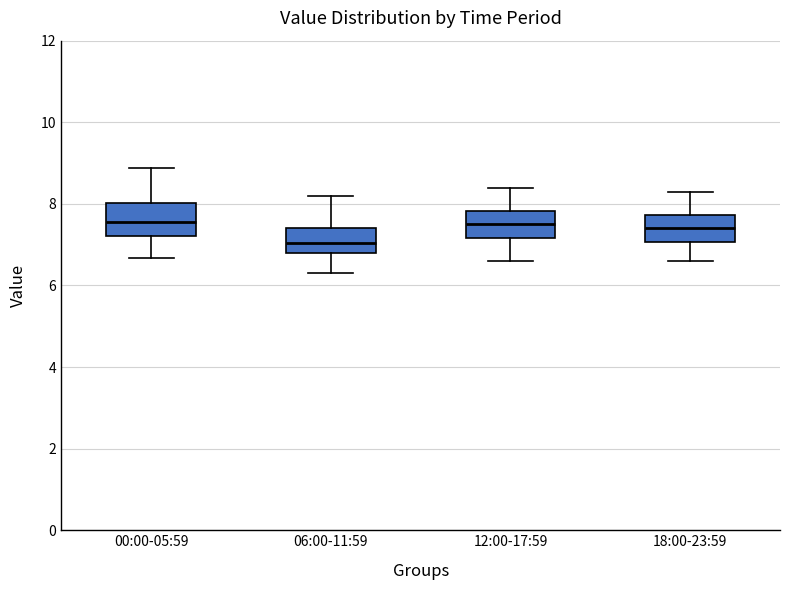

Where is the upper edge of the box for 06:00-11:59 on the y-axis? The values are not printed on the chart, so give them approximately, as read against the axis.

7.4